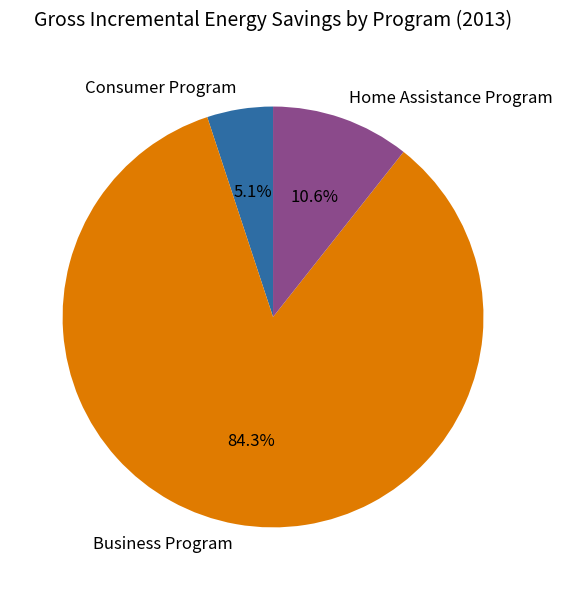

To the nearest percent, what is the difference between the Home Assistance Program and Business Program slice percentages?

74%